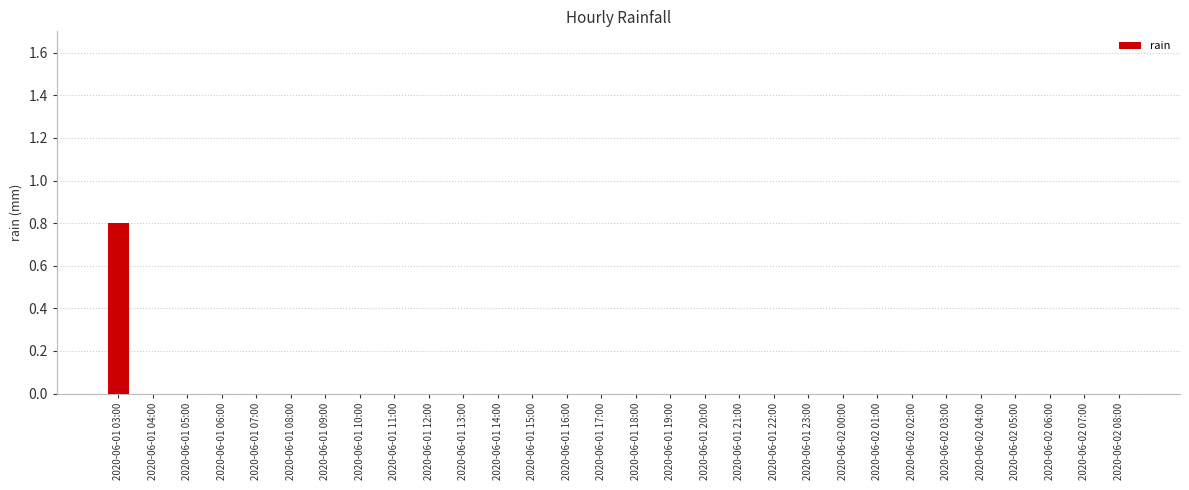

What is the sum of all values?

0.8